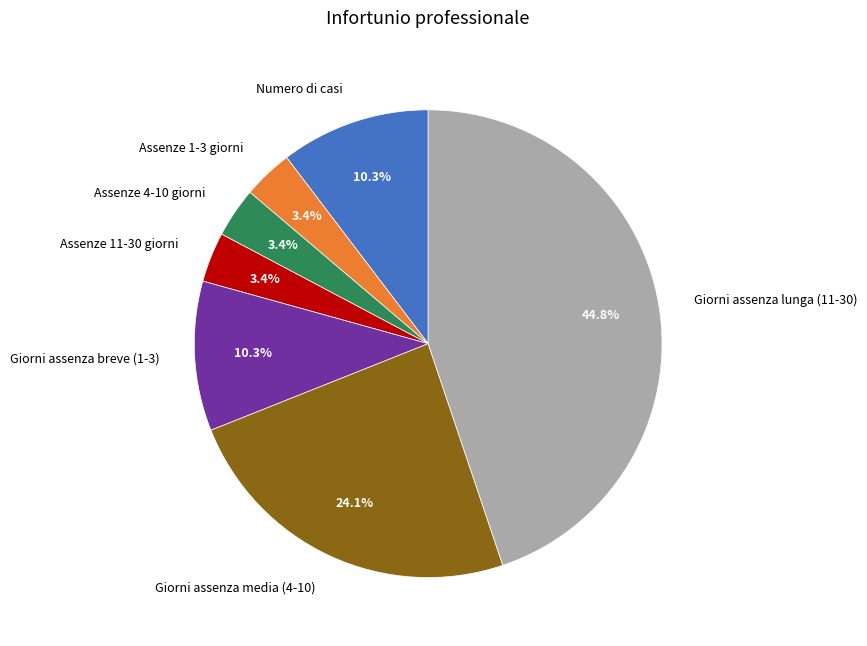

Which has a higher value, Giorni assenza breve (1-3) or Assenze 11-30 giorni?

Giorni assenza breve (1-3)